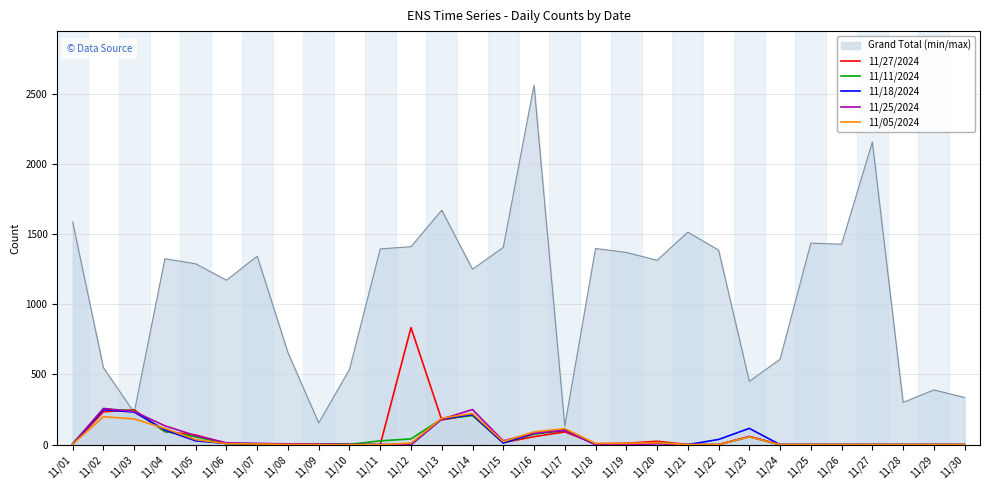

Which series has the widest spread of values?

Grand Total (min/max)